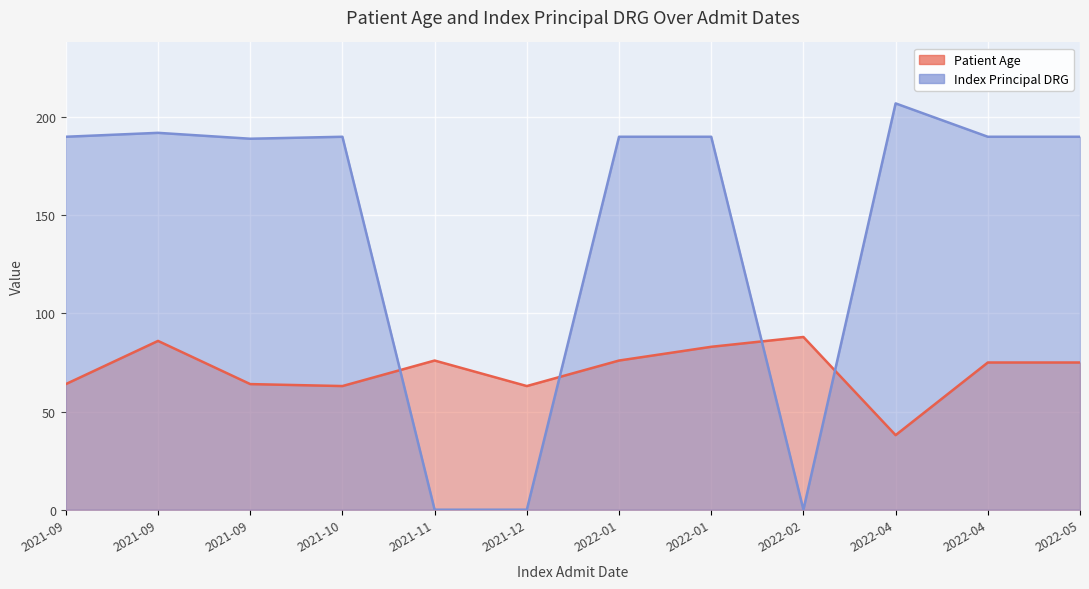

Where do Patient Age and Index Principal DRG first cross each other?

2021-10 and 2021-11